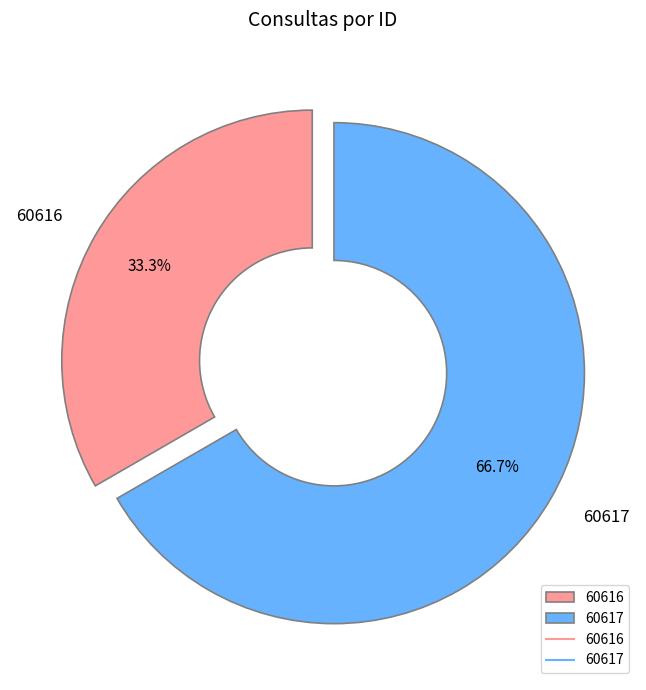

To the nearest percent, what is the combined percentage of 60616 and 60617?

100%